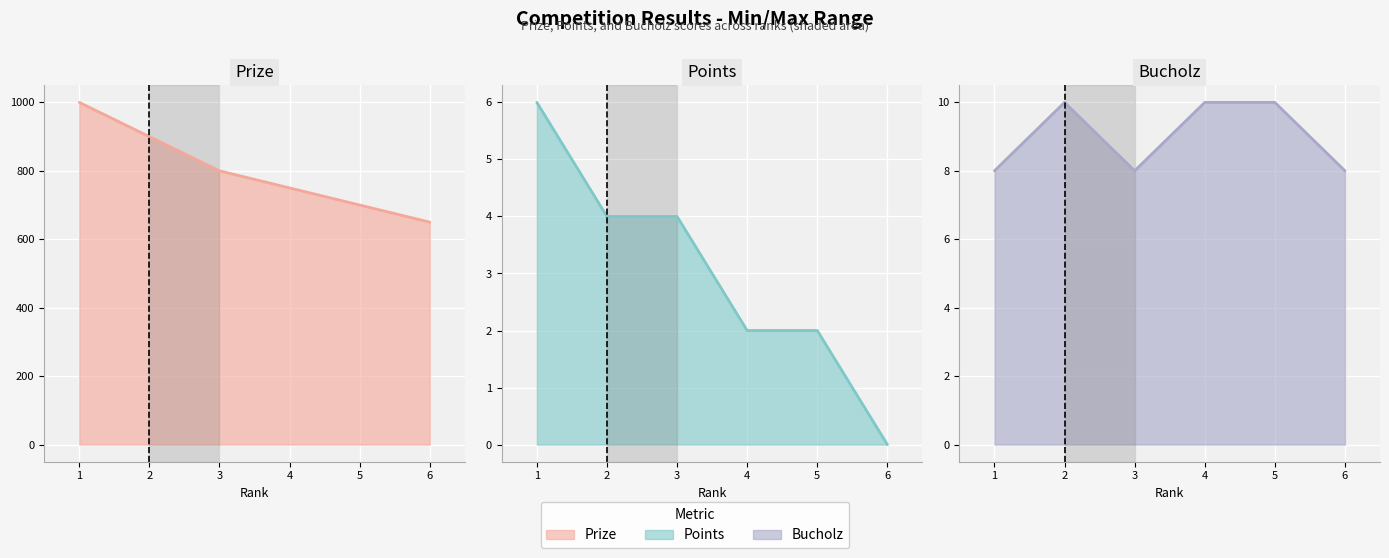

True or false: Points has a value of 6 at 1.

True